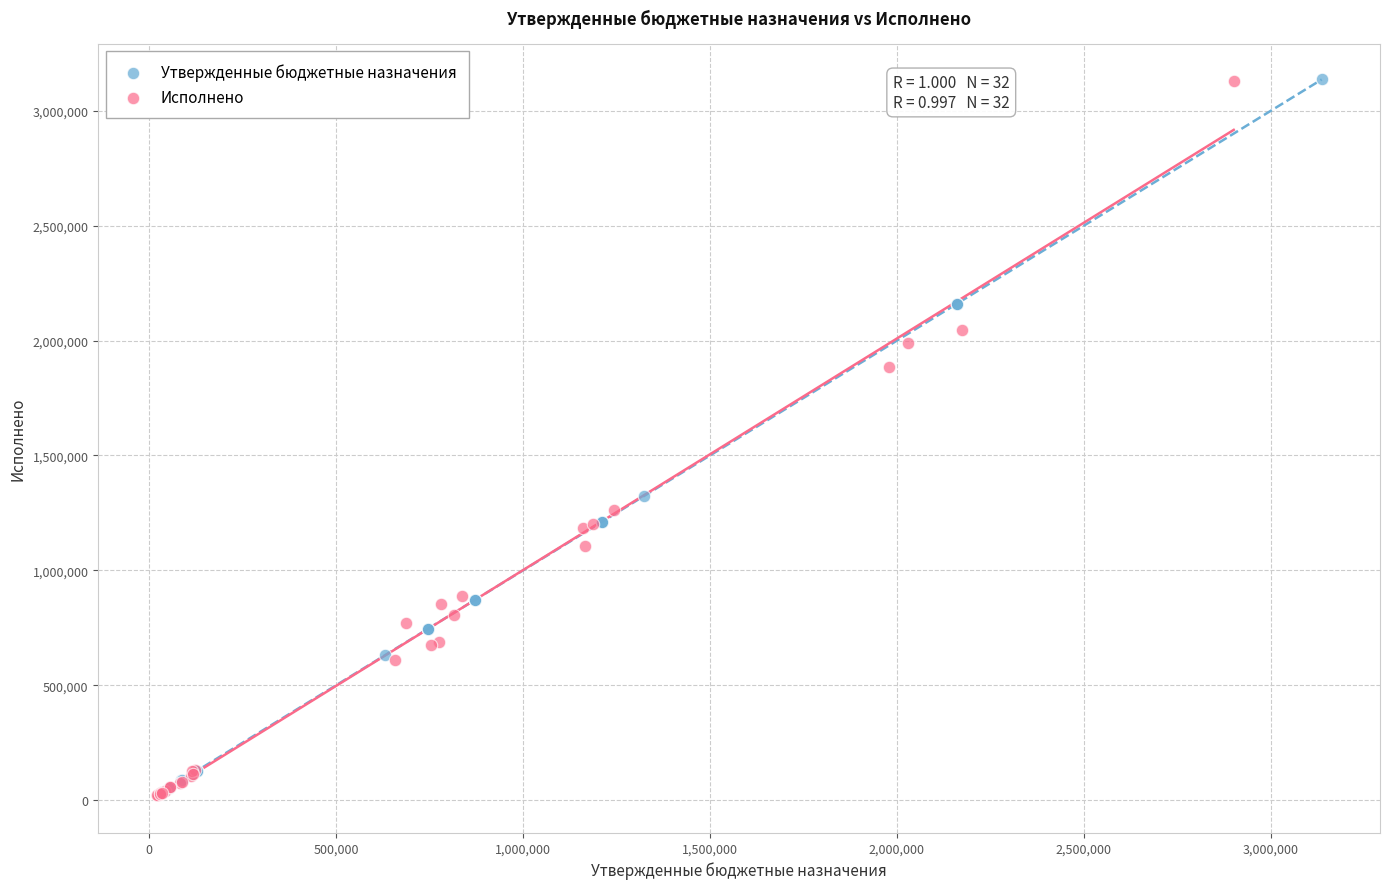

What are all the series names shown in the legend?

Утвержденные бюджетные назначения, Исполнено